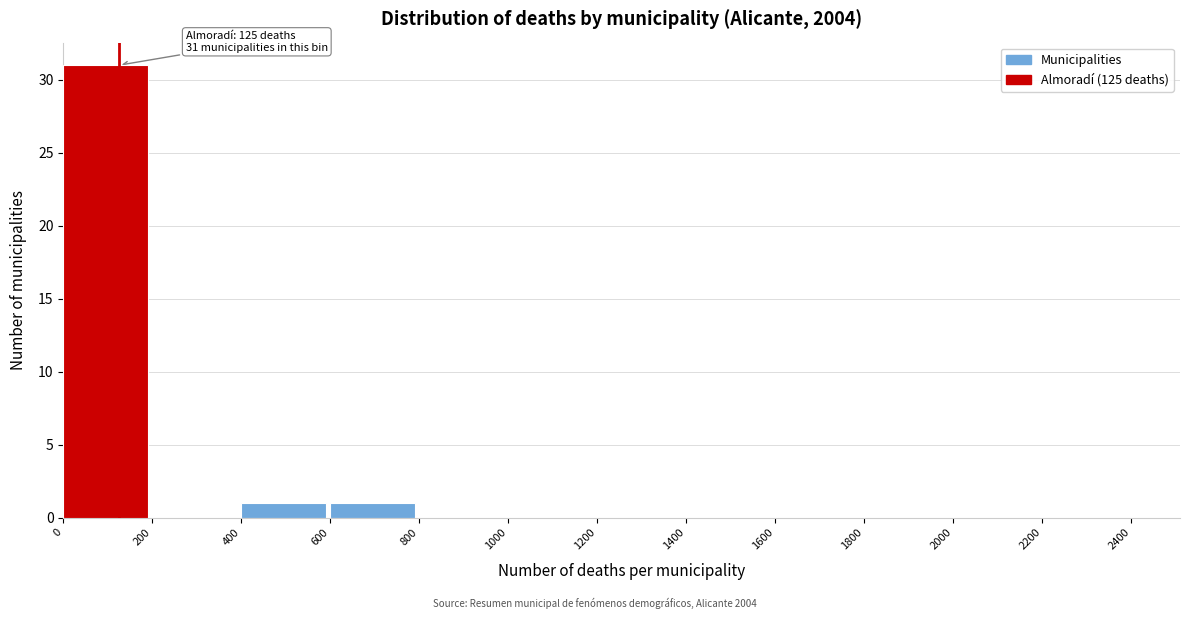

Over which range of the x-axis is the bar tallest?

0 to 200